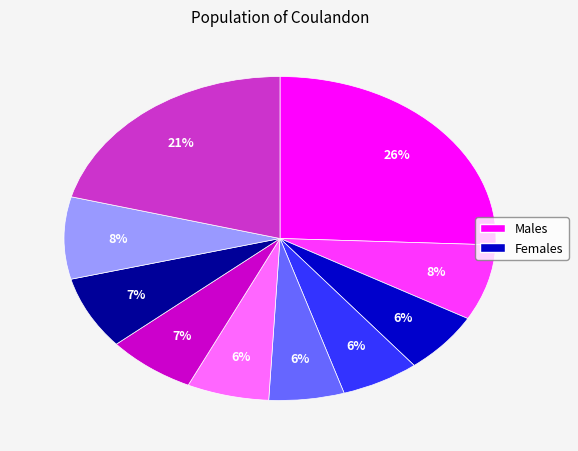

To the nearest percent, what is the difference between the largest and smallest slice percentages?

20%